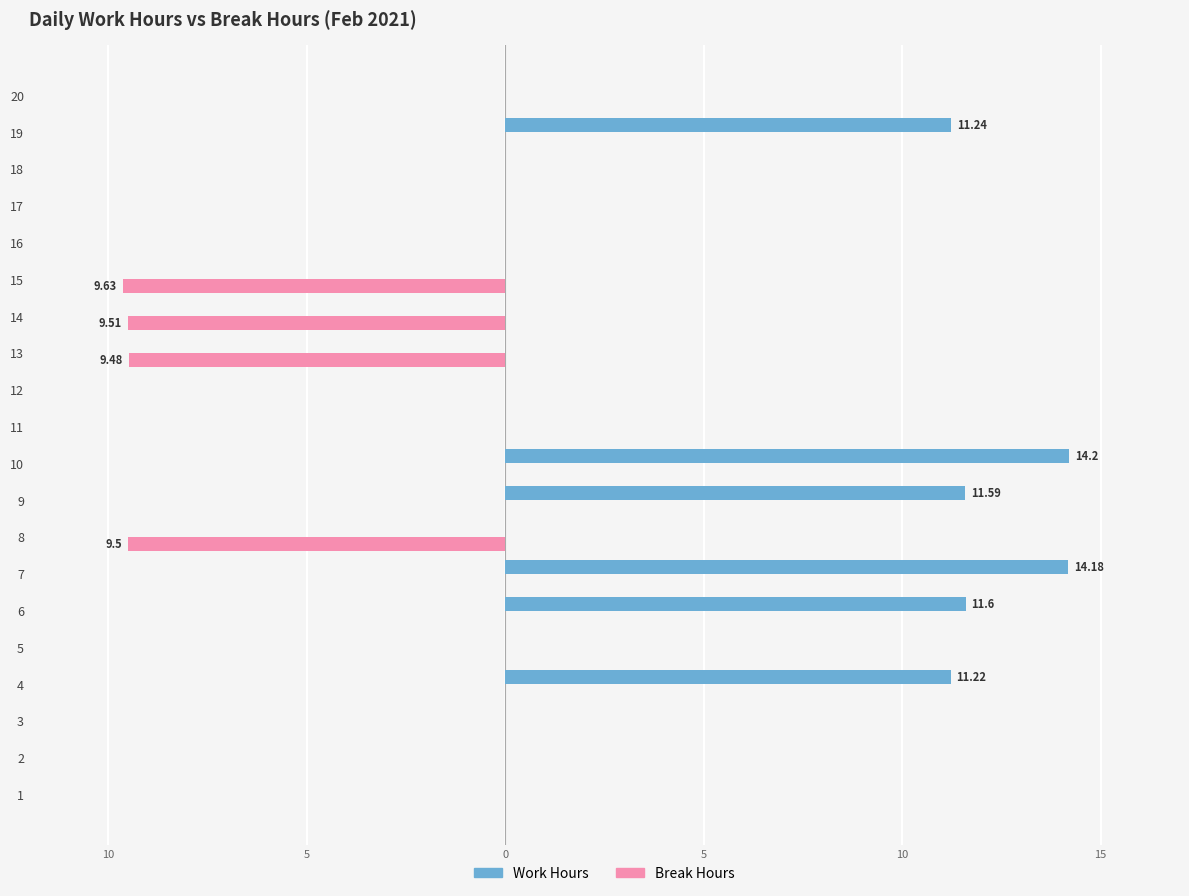

What is the spread (max minus min) of values at 14?

9.5